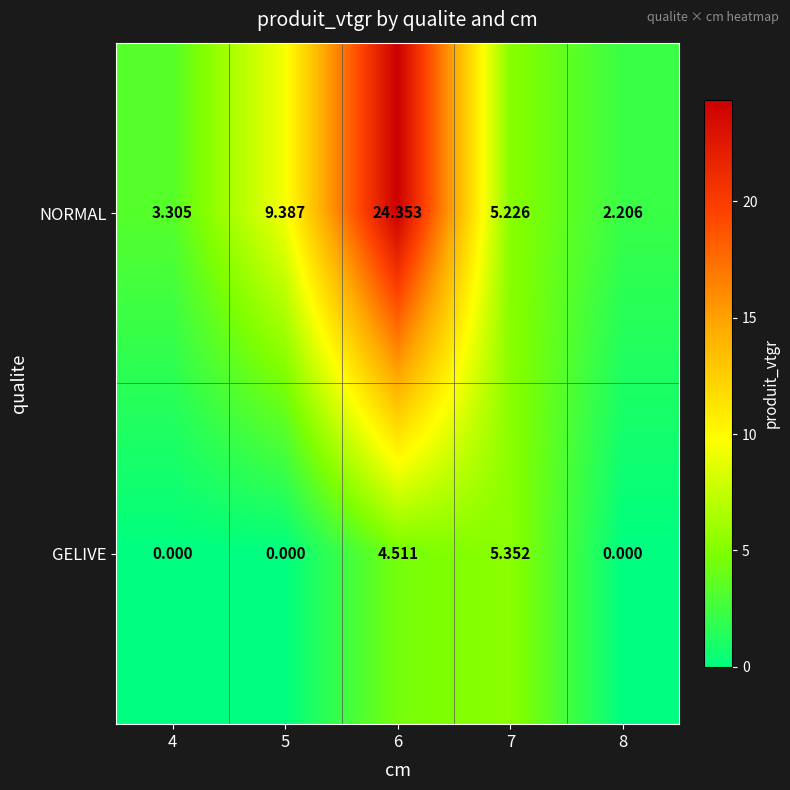

Rank the series by their maximum value, from highest to lowest.

NORMAL, GELIVE